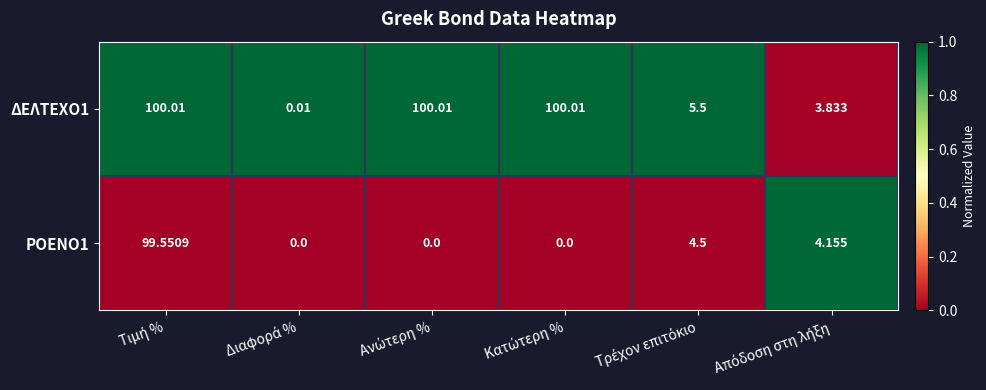

How many categories are shown in the chart?

6